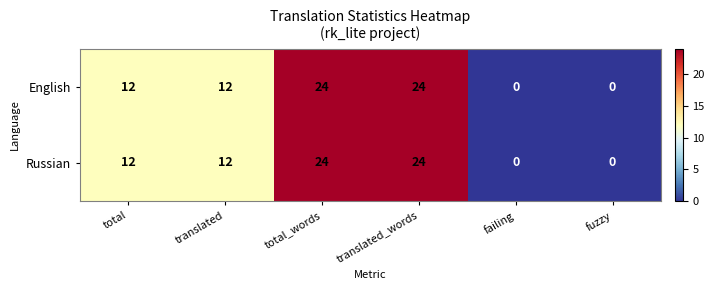

How many English values are between 0 and 24?

6